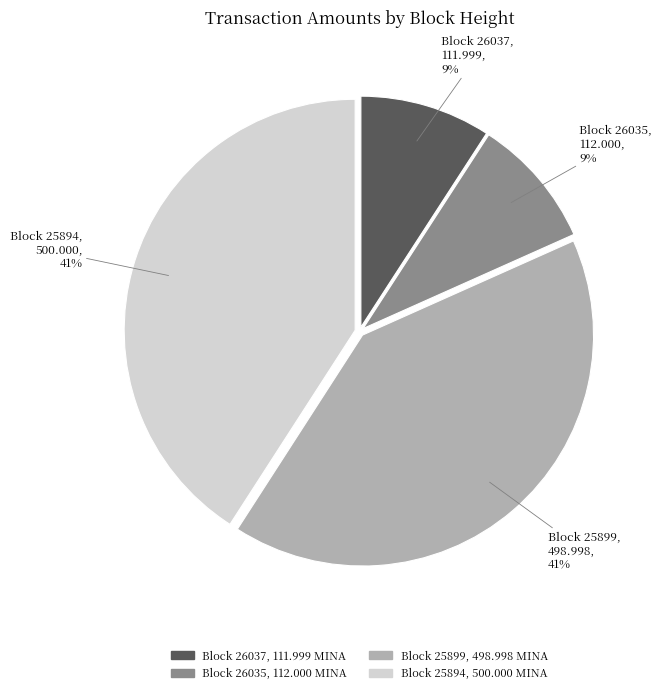

To the nearest percent, what is the difference between the largest and smallest slice percentages?

32%